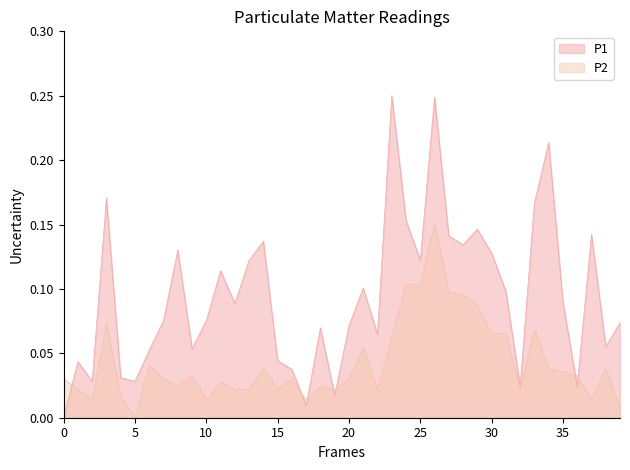

Which series has the largest total across all categories?

P1